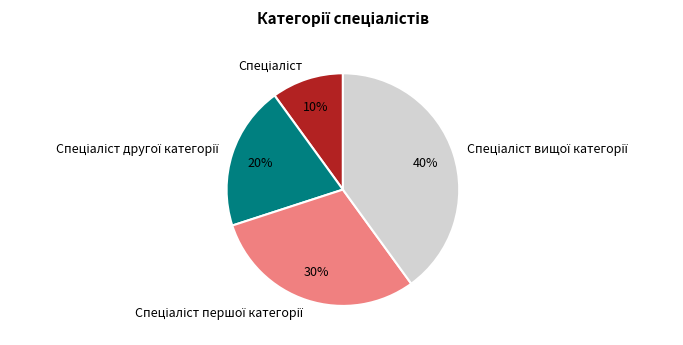

Count the number of slices in the pie.

4